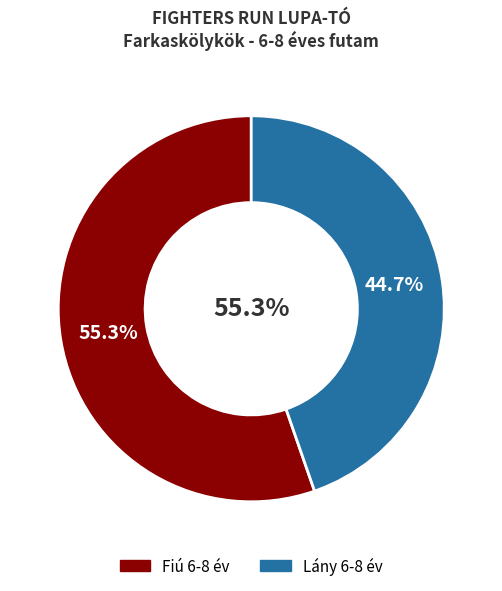

Is Fiú 6-8 év the majority of the pie?

Yes